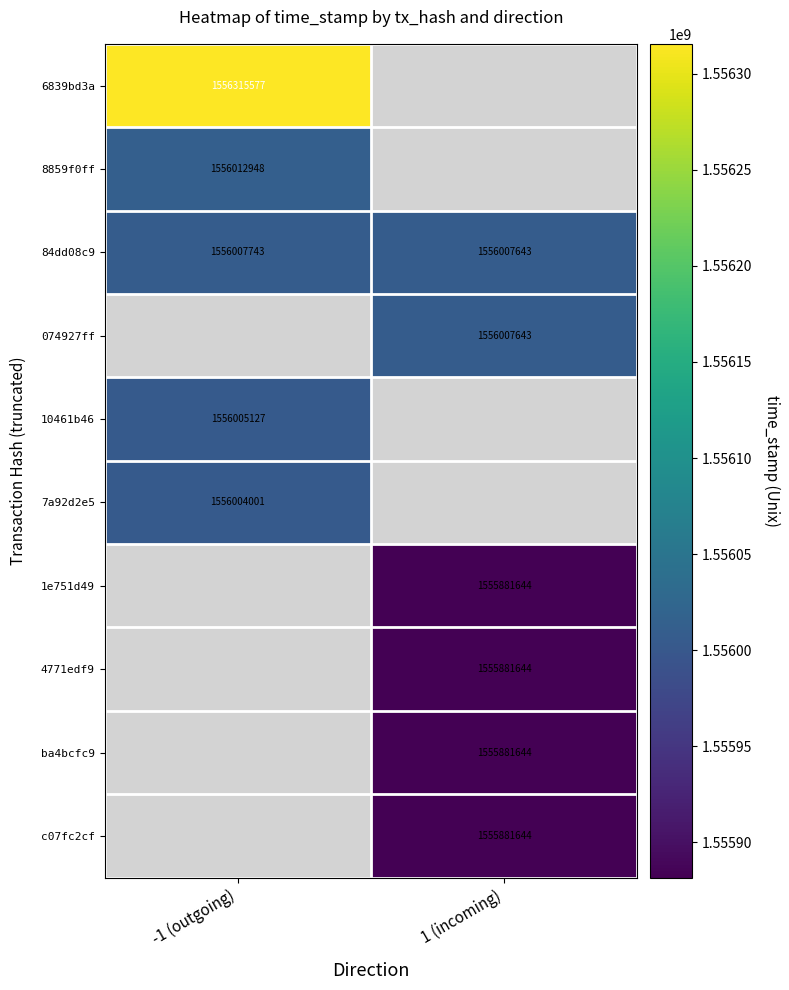

What is the sum of the 84dd08c9 values at -1 (outgoing) and 1 (incoming)?

3112015386